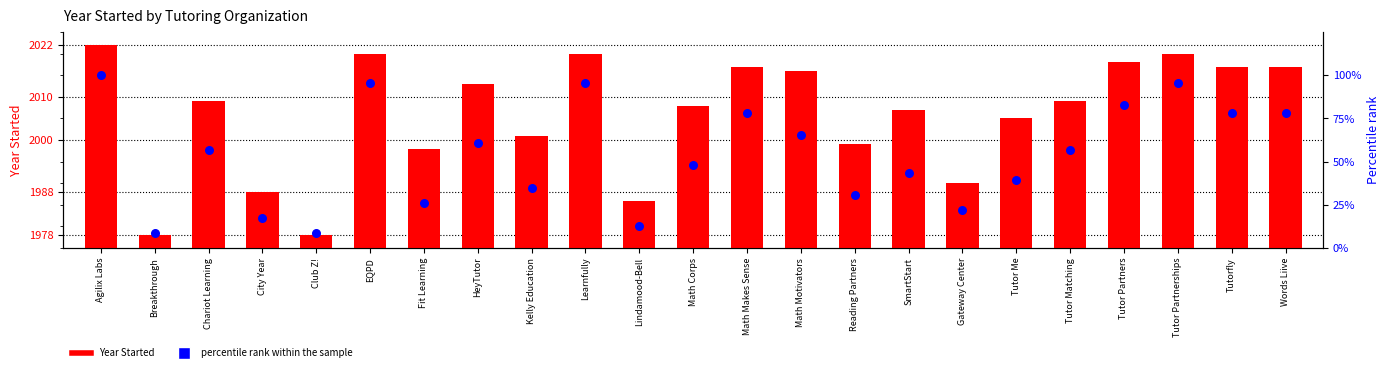

What is the total value across all series at Lindamood-Bell?

1999.0